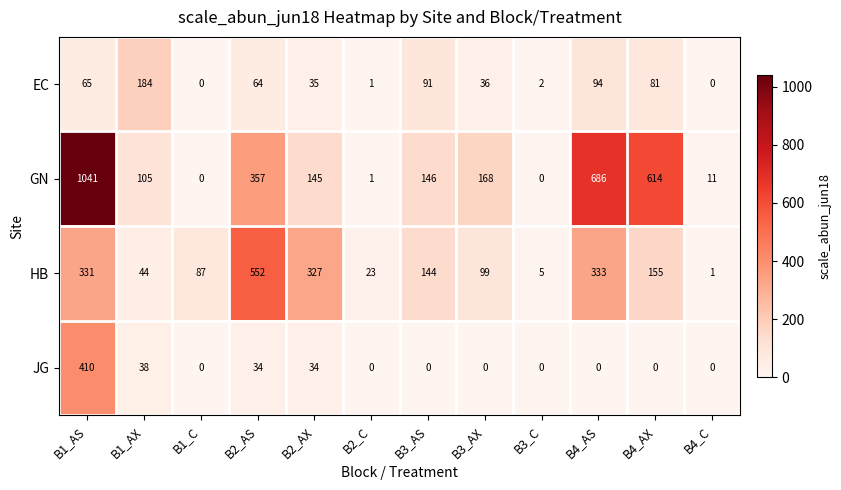

Rank the series at B3_AX from lowest to highest value.

JG, EC, HB, GN